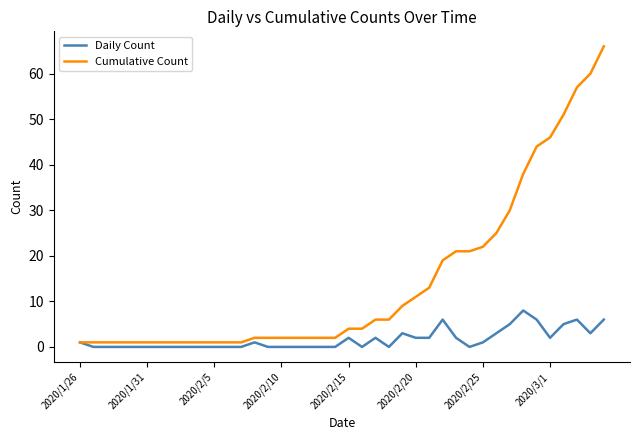

How many series are shown in this chart?

2